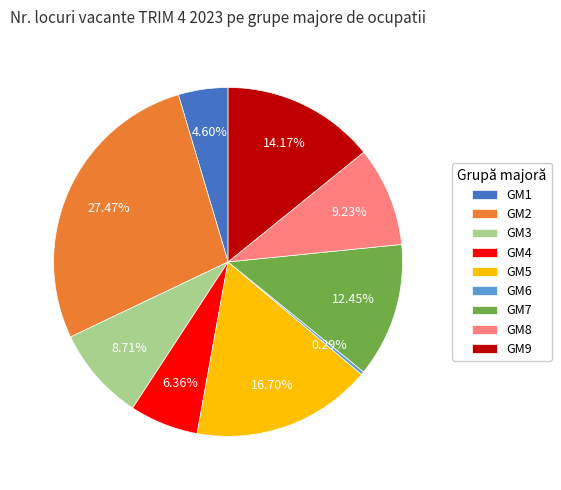

What is the largest slice in the pie chart?

GM2